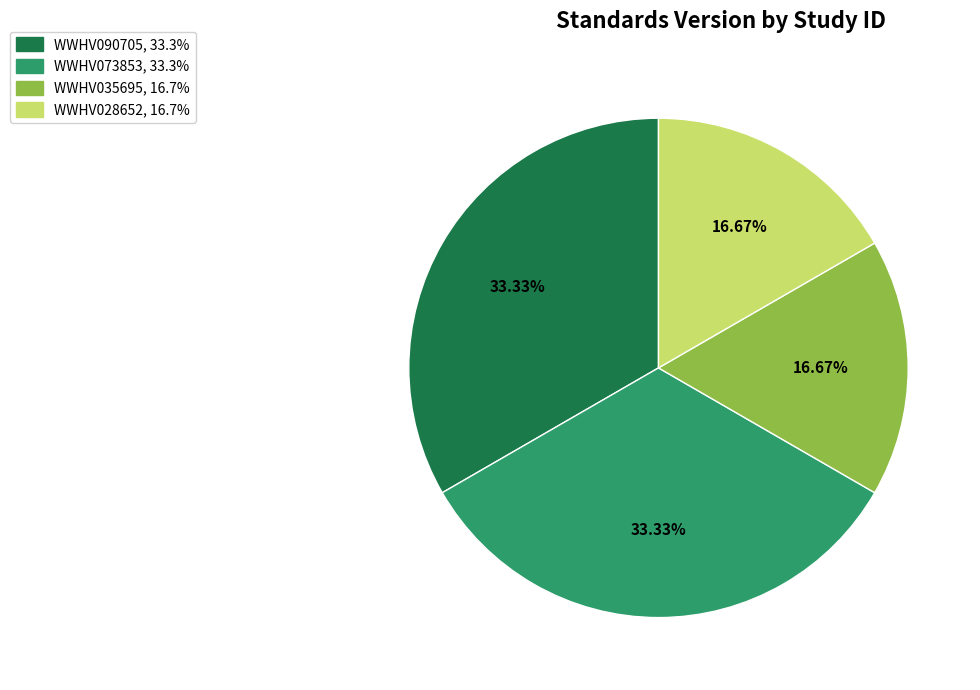

Between WWHV035695 and WWHV090705, which is larger?

WWHV090705